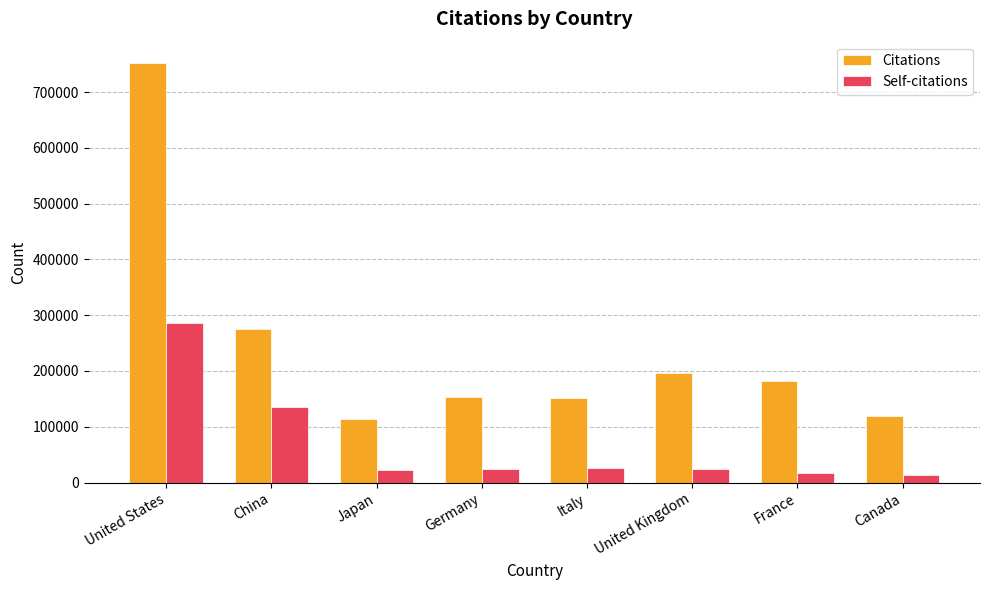

Is it true that Citations equals 48195 at Italy?

False